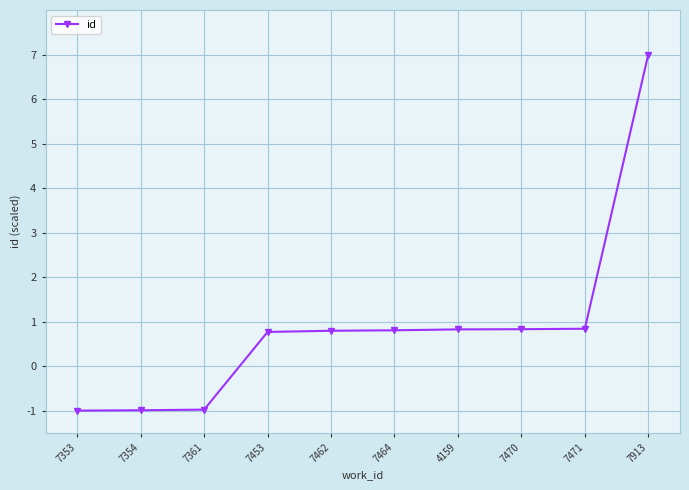

What is the label of the 2nd point from the left?

7354